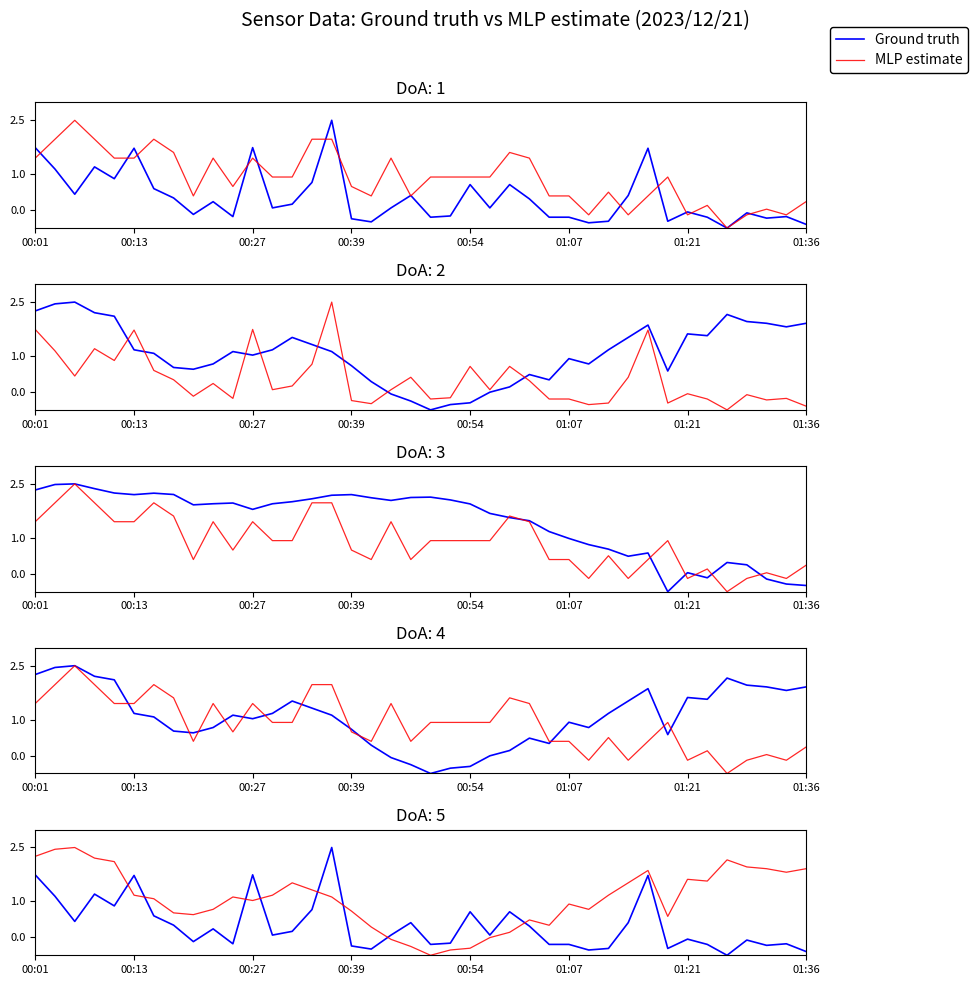

What is the label of the 12th point from the right?

28